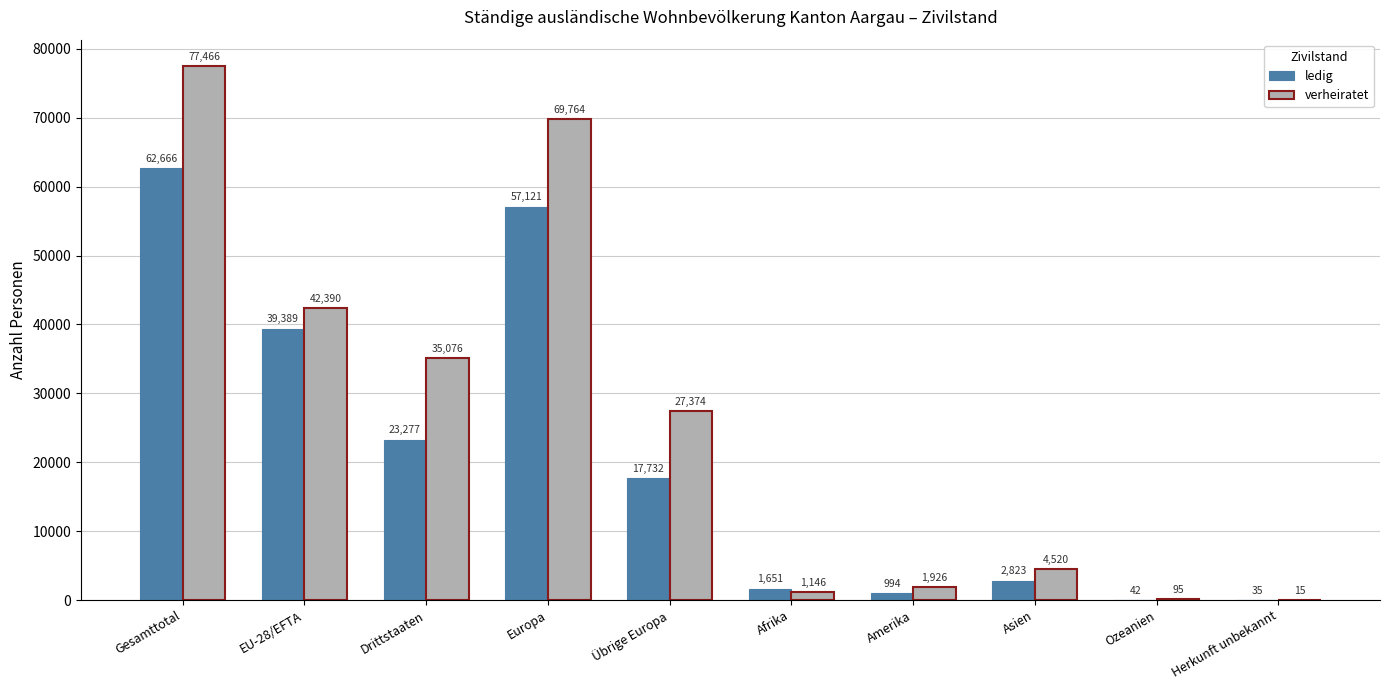

What are all the series names shown in the legend?

ledig, verheiratet